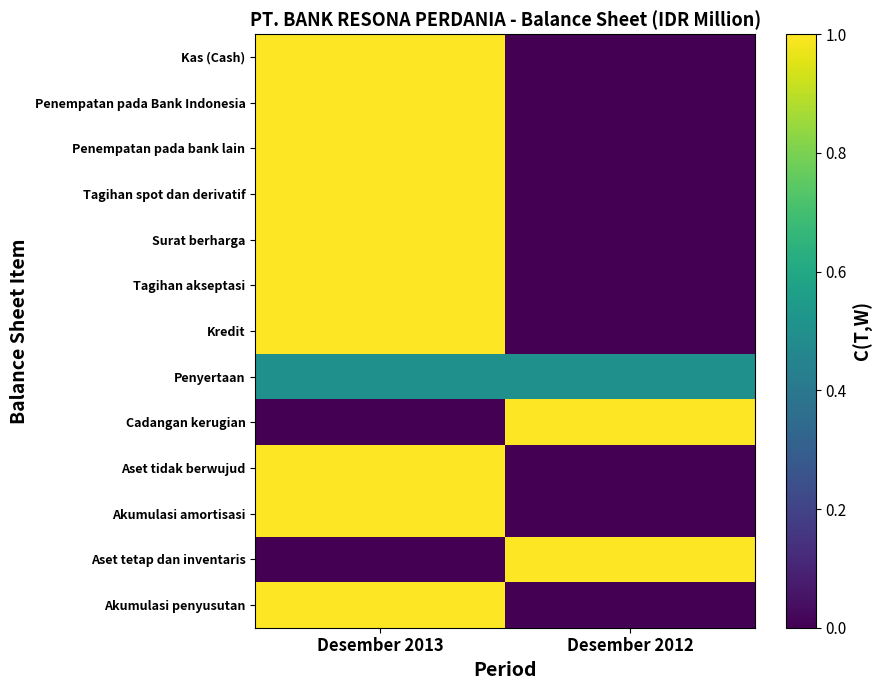

What is the spread (max minus min) of values at Desember 2013?

1.0